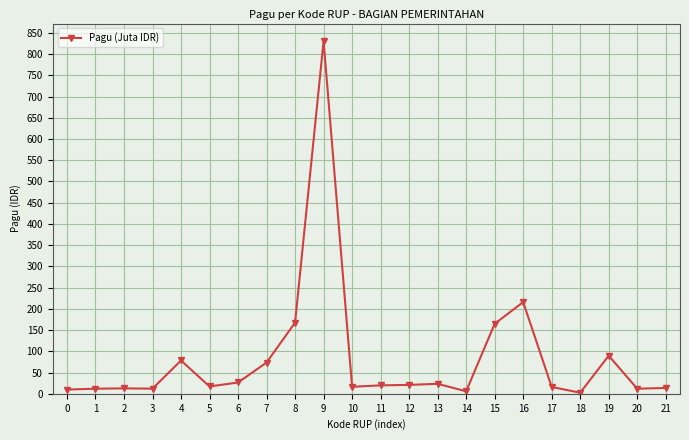

True or false: the data has more than 0 interior local peaks.

True